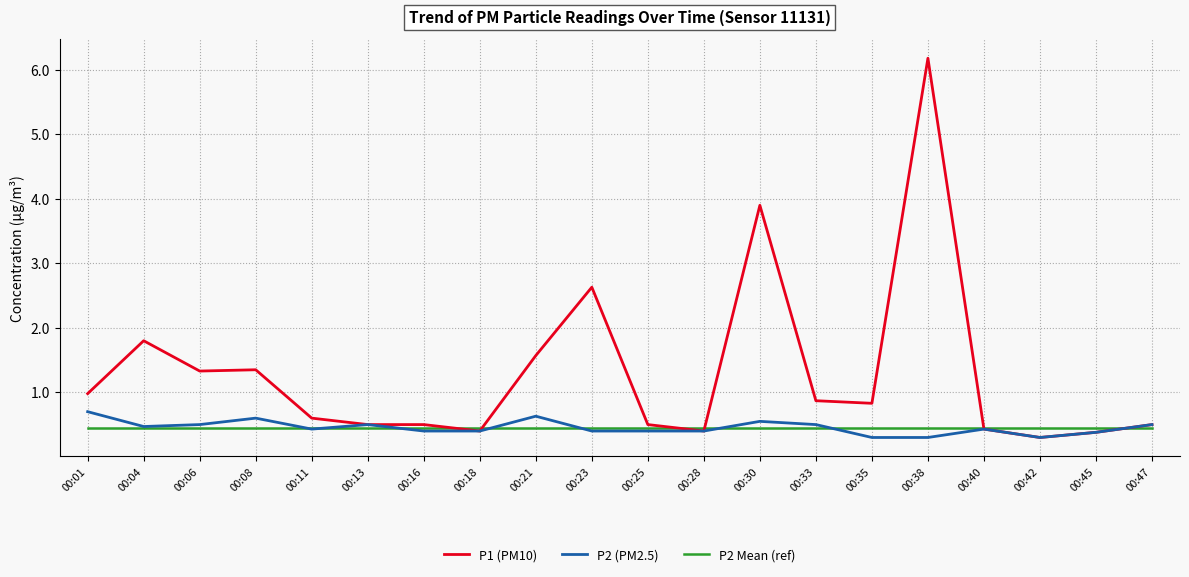

How many series are shown in this chart?

3